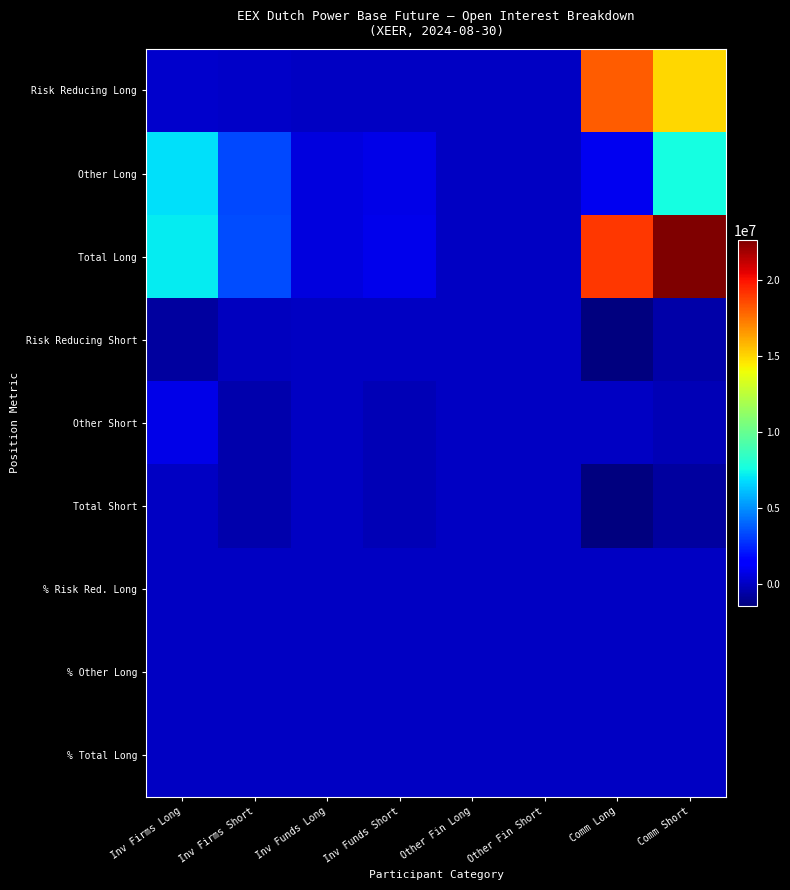

Which series has the largest range (max minus min)?

Total Long